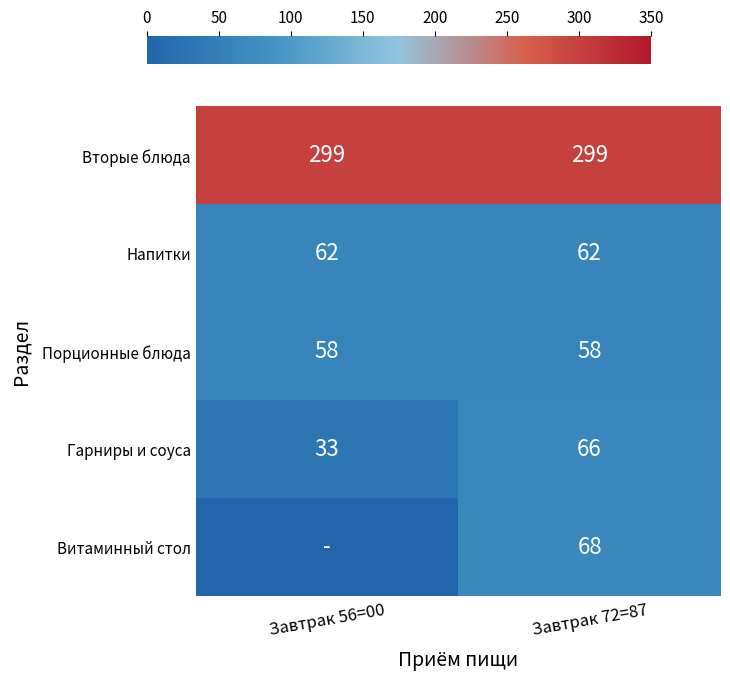

Read the Вторые блюда value at Завтрак 56=00.

299